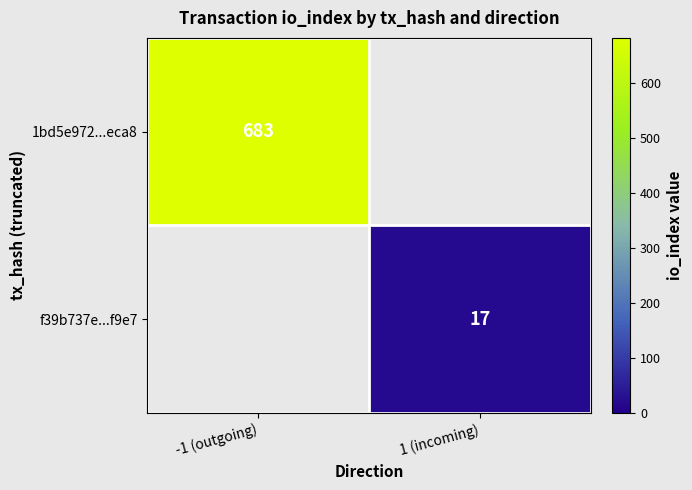

True or false: f39b737e...f9e7 has a value of 17 at 1 (incoming).

True